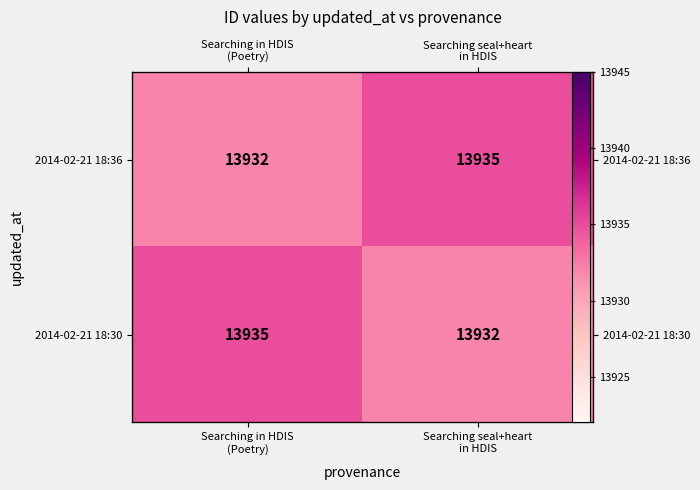

What is the sum of all 2014-02-21 18:36 values?

27867